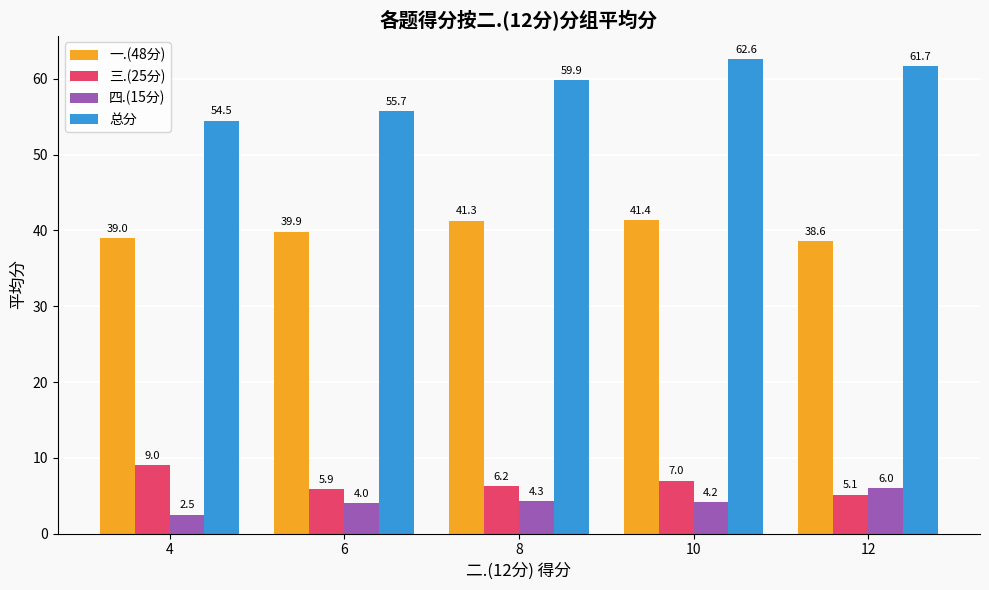

Does the chart contain any negative values?

No